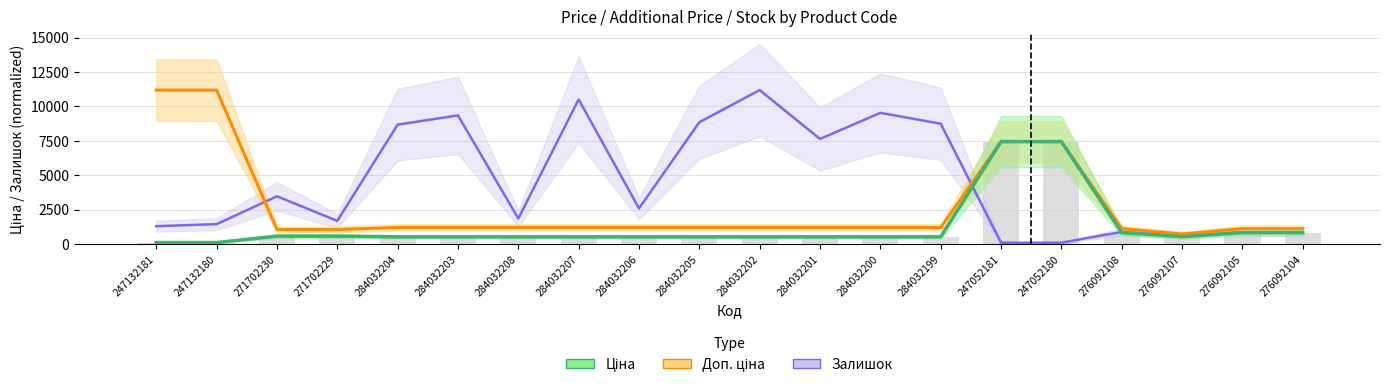

At which label does Залишок reach its peak?

284032202